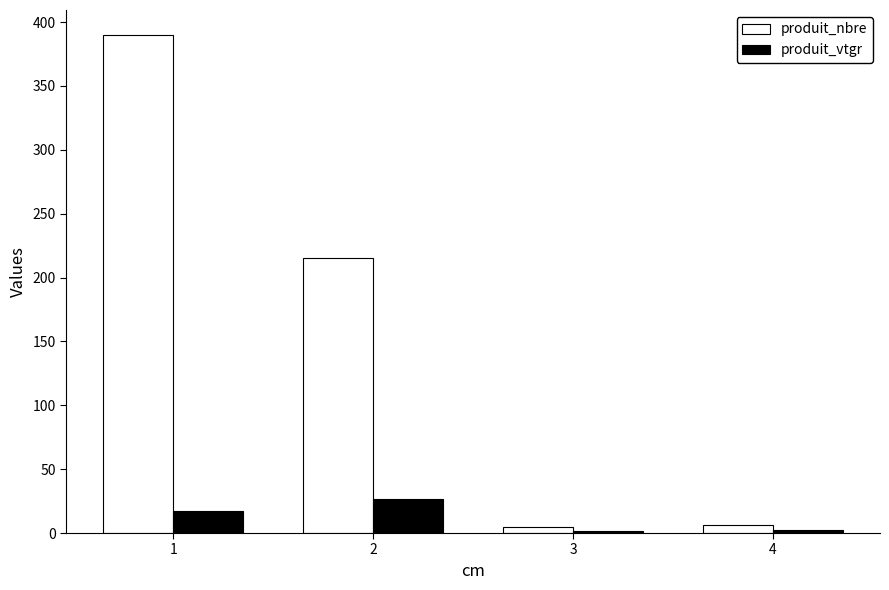

What are all the series names shown in the legend?

produit_nbre, produit_vtgr